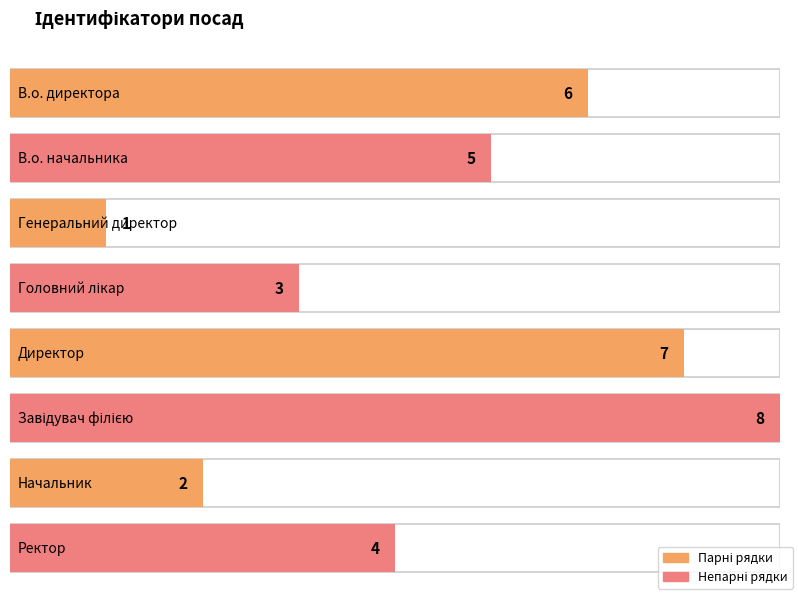

What value does the data have at Начальник?

2